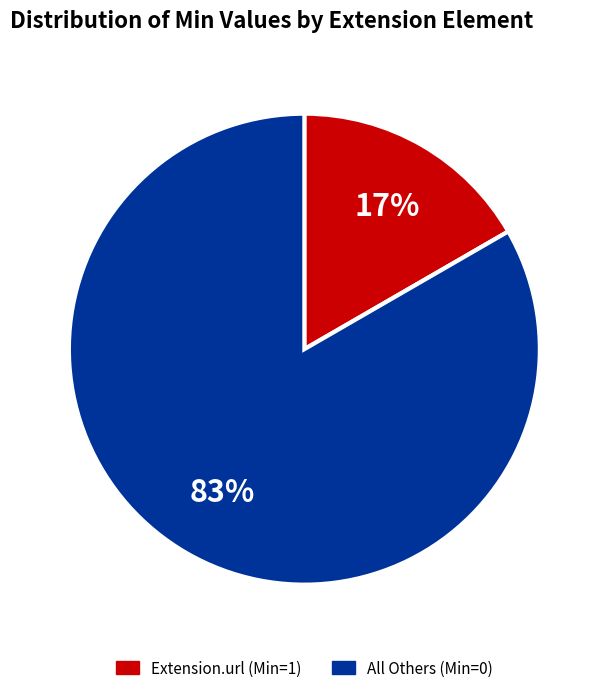

Count the number of slices in the pie.

2